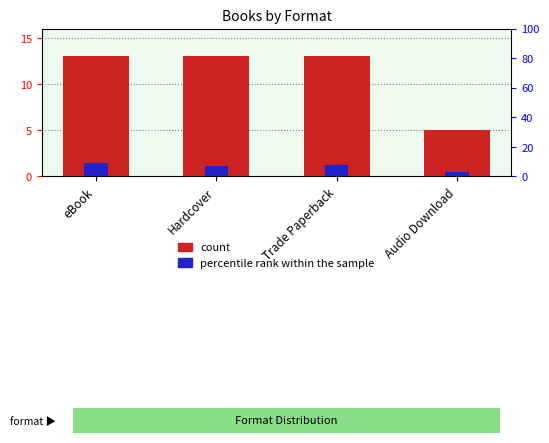

How many series are shown in this chart?

2